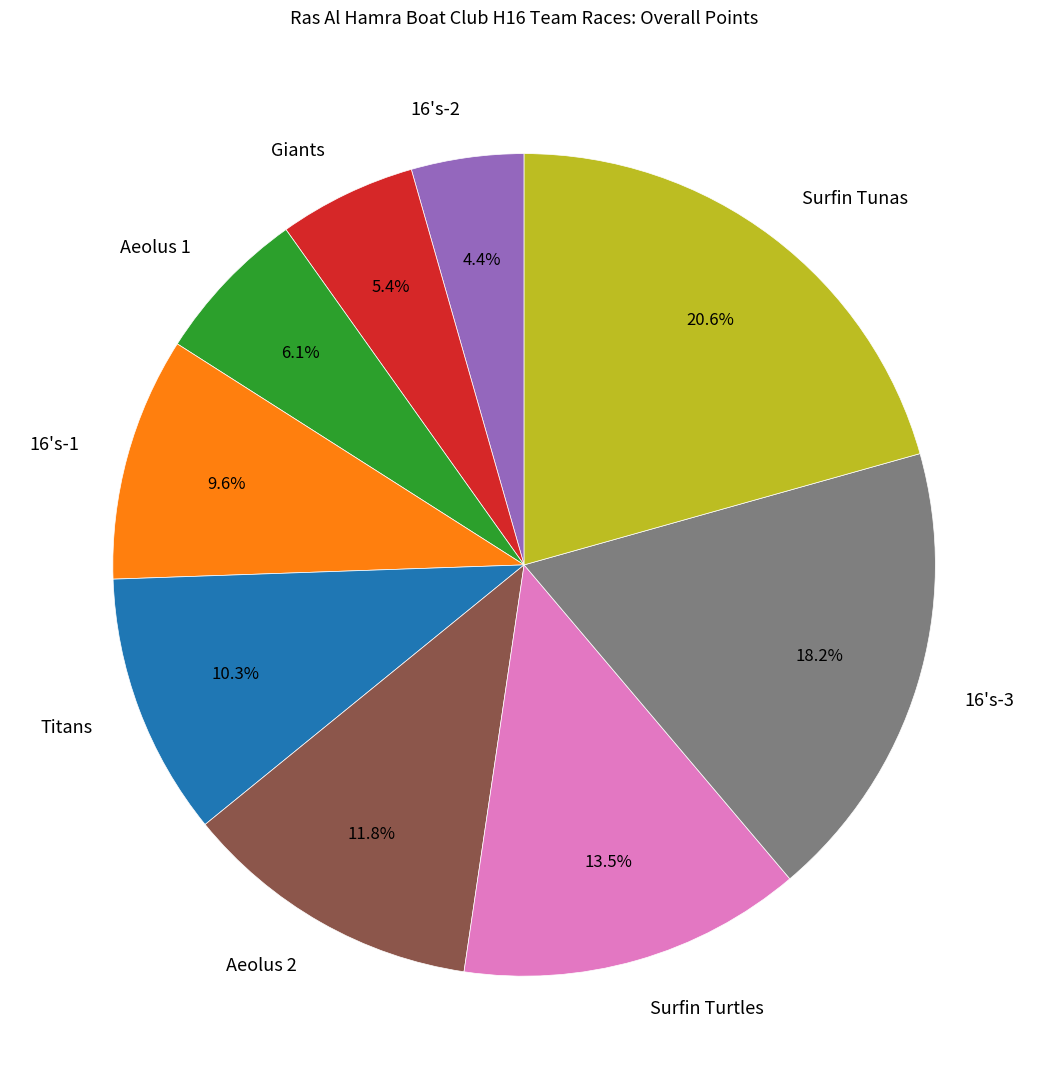

How many segments does this pie chart have?

9